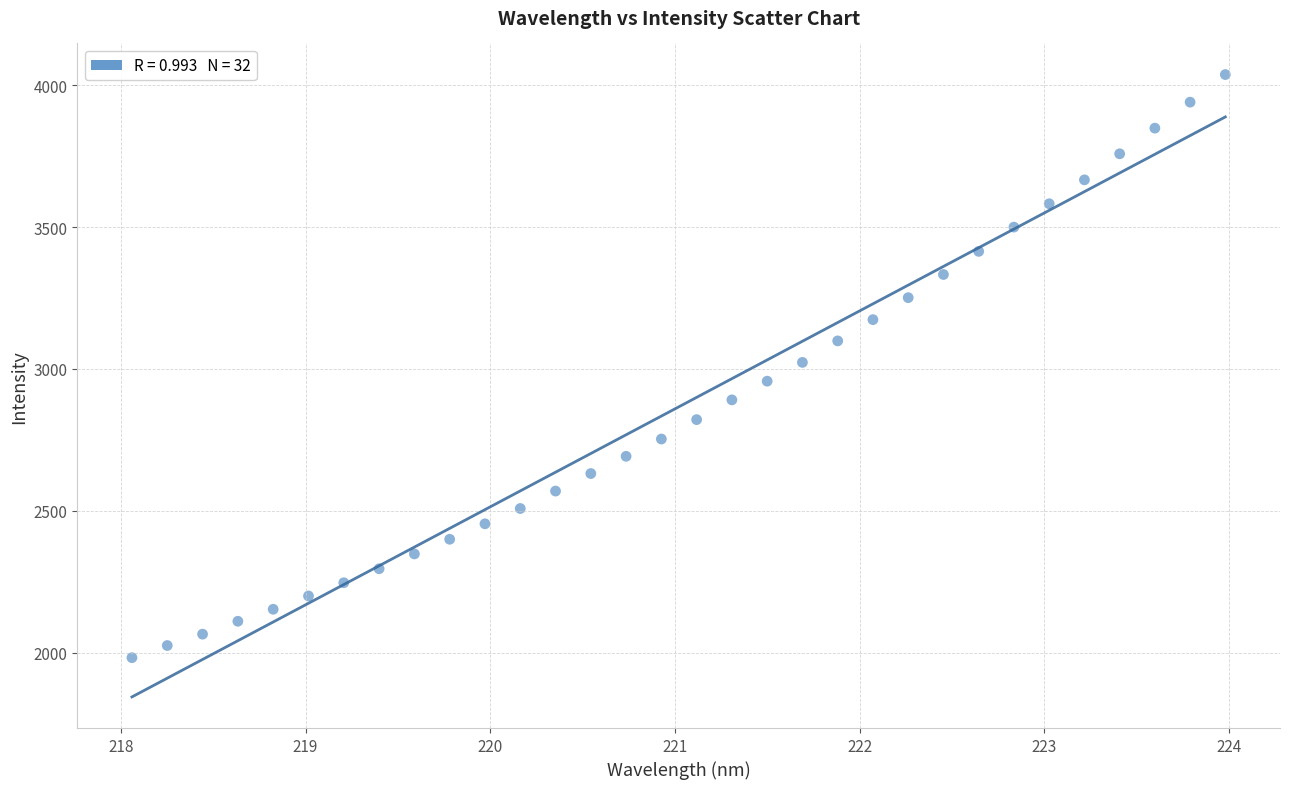

What is the range of Y values (max minus min)?

2056.4